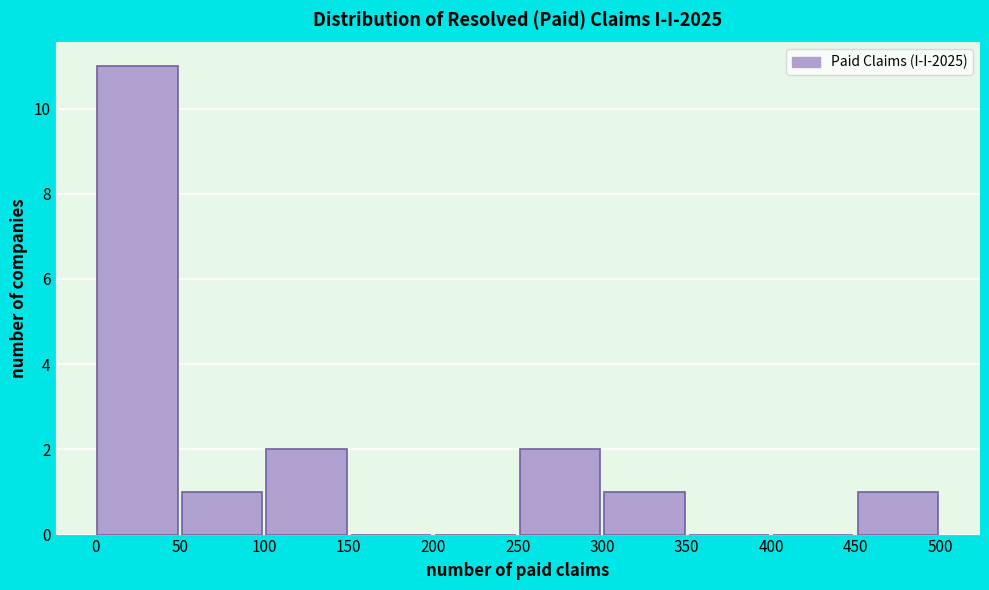

Reading left to right, transcribe this chart: for each bar, give the range it covers on the x-axis and its height. The values are not printed on the chart, so give them approximately, as read against the axis.

0 to 50: 11
50 to 100: 1
100 to 150: 2
150 to 200: 0
200 to 250: 0
250 to 300: 2
300 to 350: 1
350 to 400: 0
400 to 450: 0
450 to 500: 1